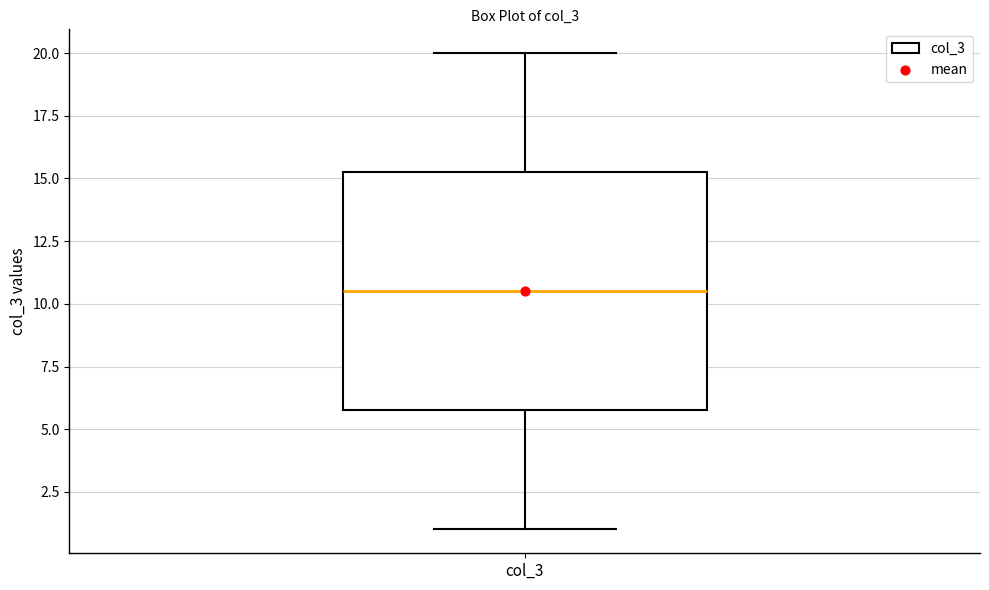

Read this box plot against the y-axis: the position of the median line, the range covered by the box, and the ends of both whiskers. The values are not printed on the chart, so give them approximately, as read against the axis.

median 10.5, box 6.0 to 15.5, whiskers 1.0 to 20.0